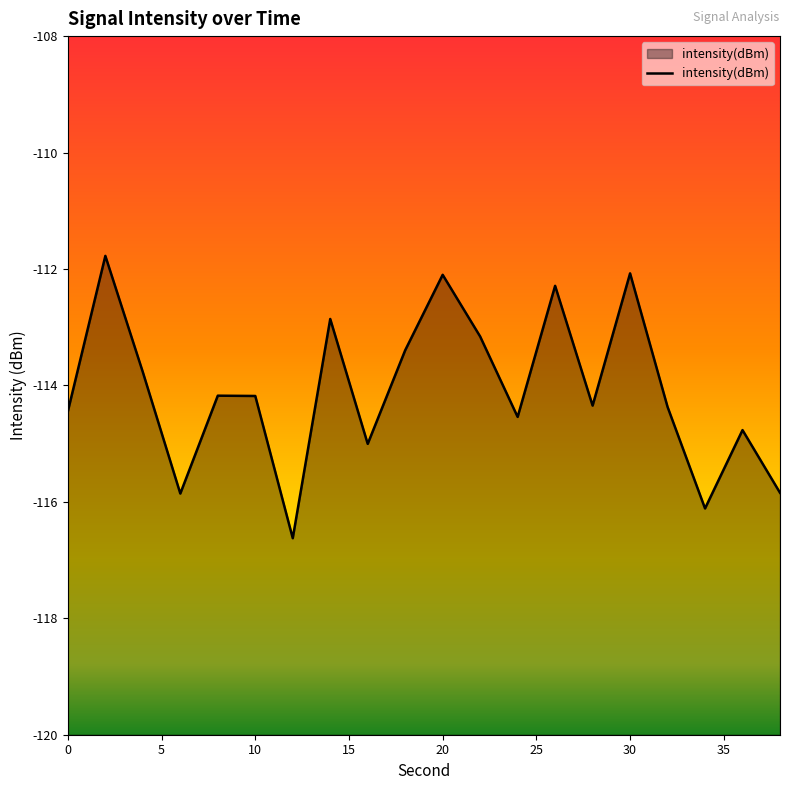

How many data points are above -114?

8